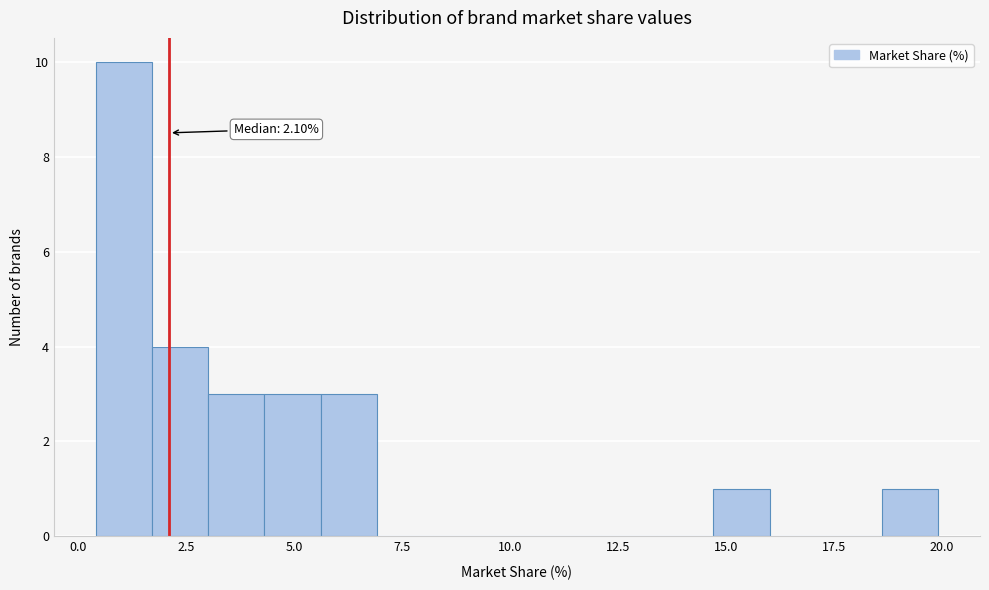

Around what value on the x-axis is the tallest bar? Give the approximate position of its centre, as read against the axis.

1.0